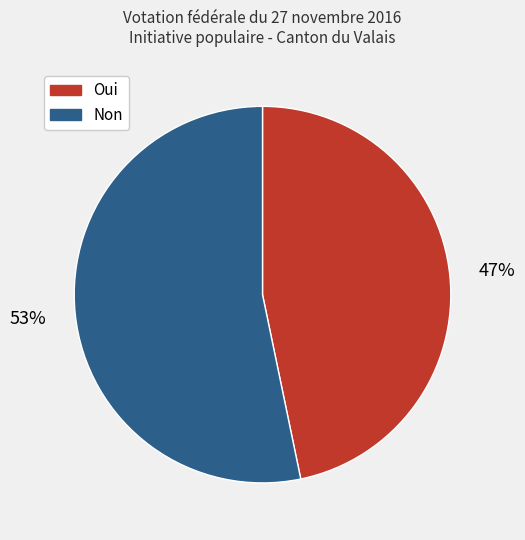

What is the ratio of the value at Non to the value at Oui?

1.1